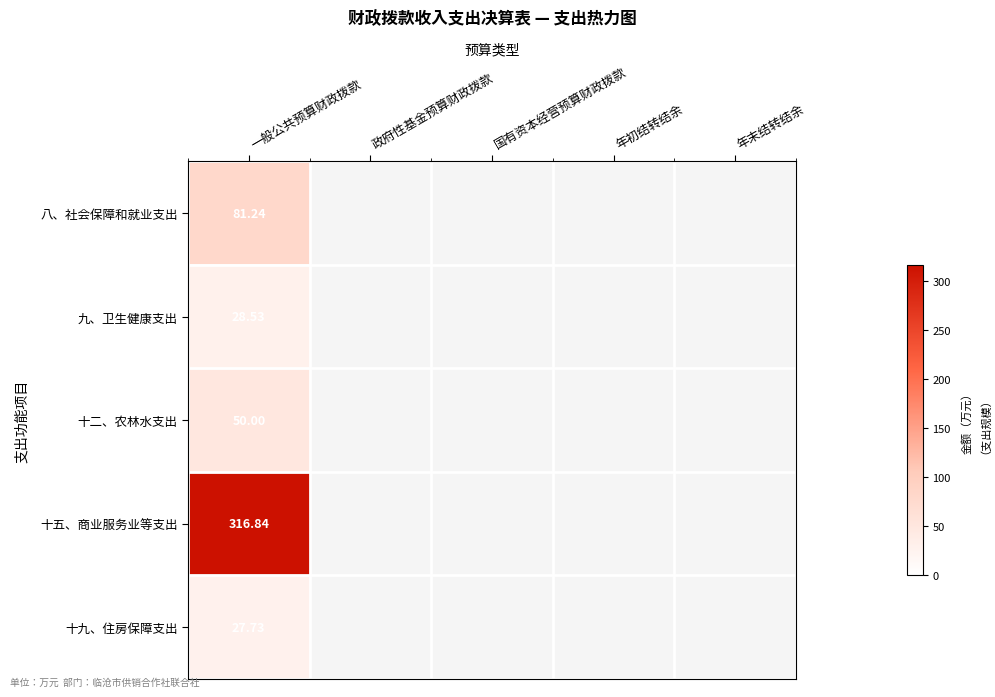

Where is 九、卫生健康支出 nearest to the value 28?

一般公共预算财政拨款